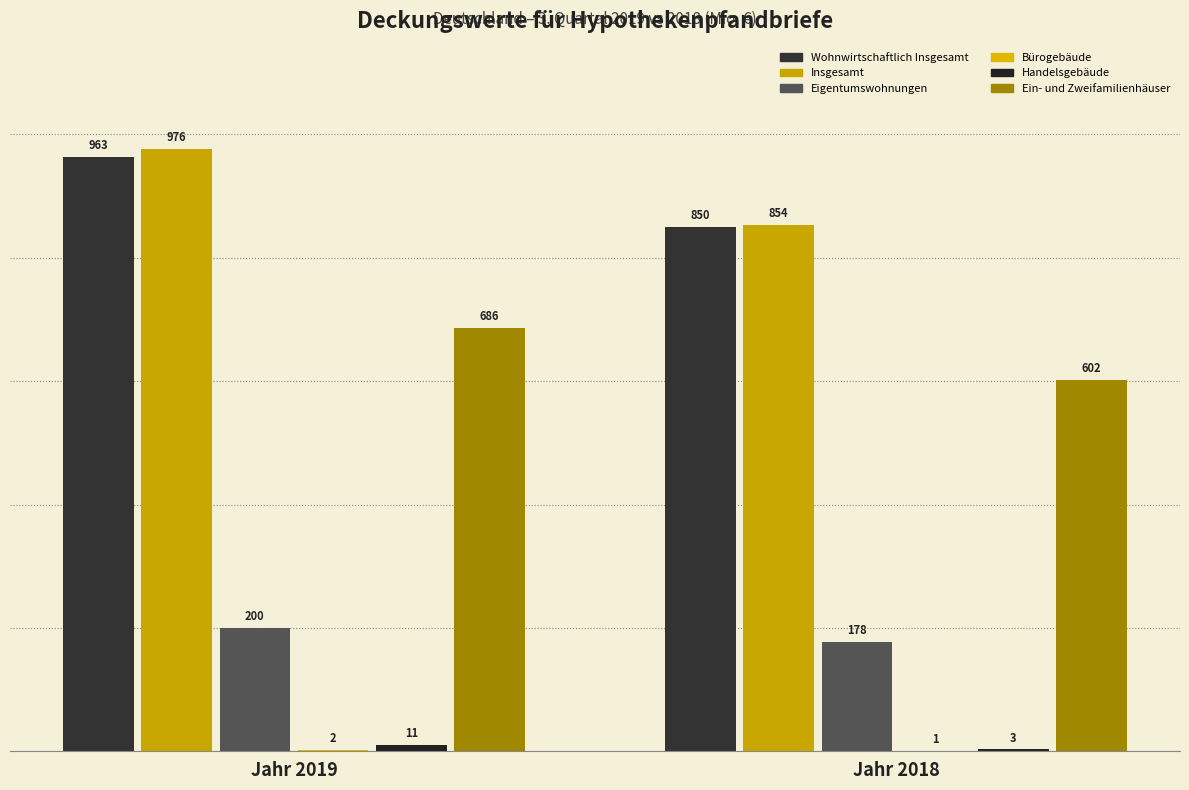

What is the difference between the maximum and minimum values in the Eigentumswohnungen series?

22.2